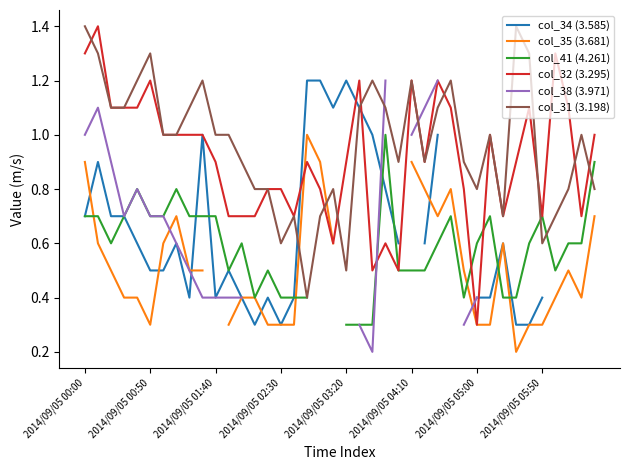

The col_32 (3.295) series shows 1.2 at 2014/09/05 00:50. True or false?

True